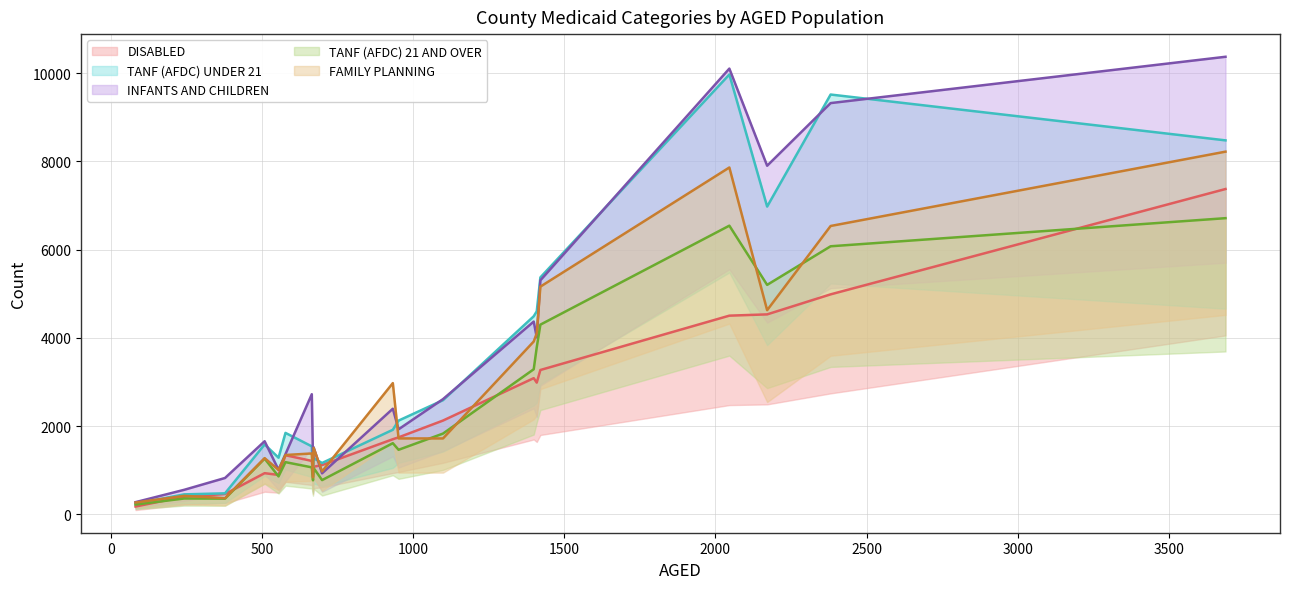

What is the greatest value displayed?

10374